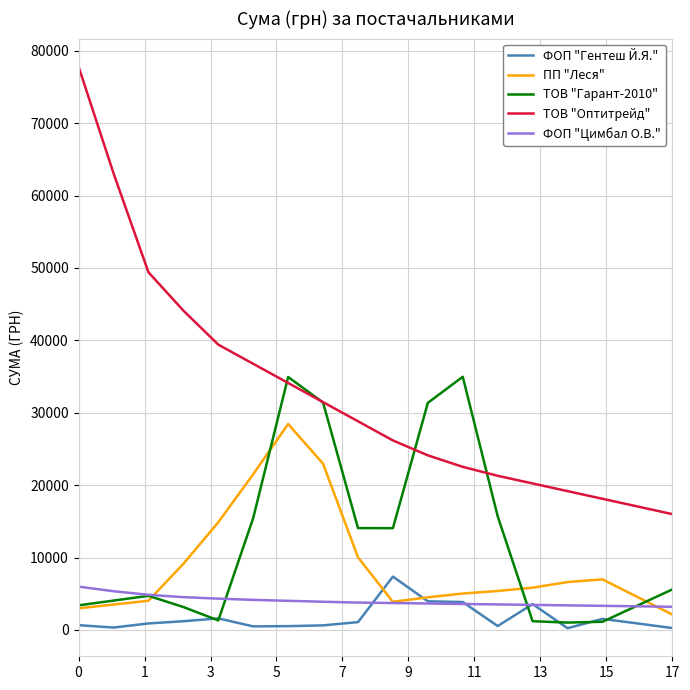

What is the minimum value for ФОП "Цимбал О.В."?

3200.0